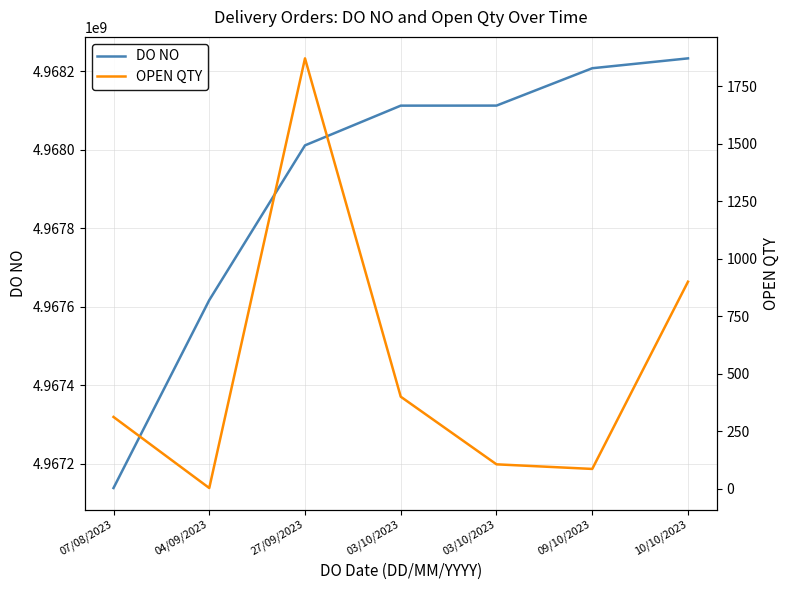

Where is the first local minimum for OPEN QTY?

04/09/2023